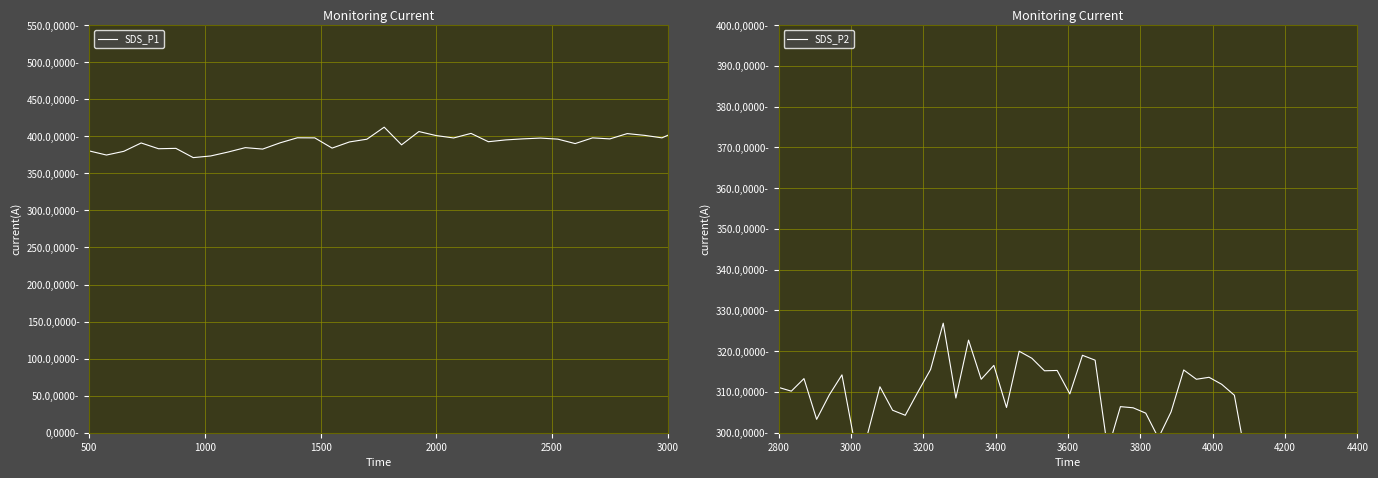

Is the value of SDS_P1 at 22 greater than the value of SDS_P2 at 18?

Yes